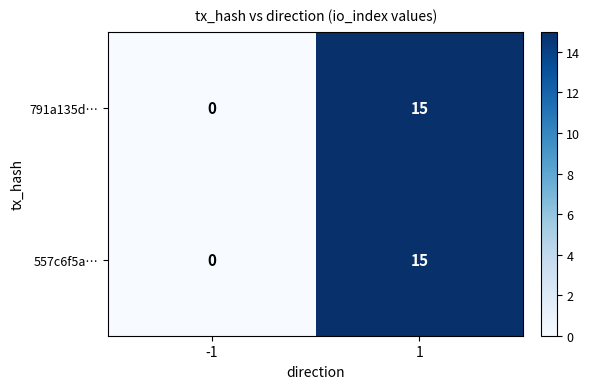

Rank the categories by 791a135d… value from highest to lowest.

1, -1